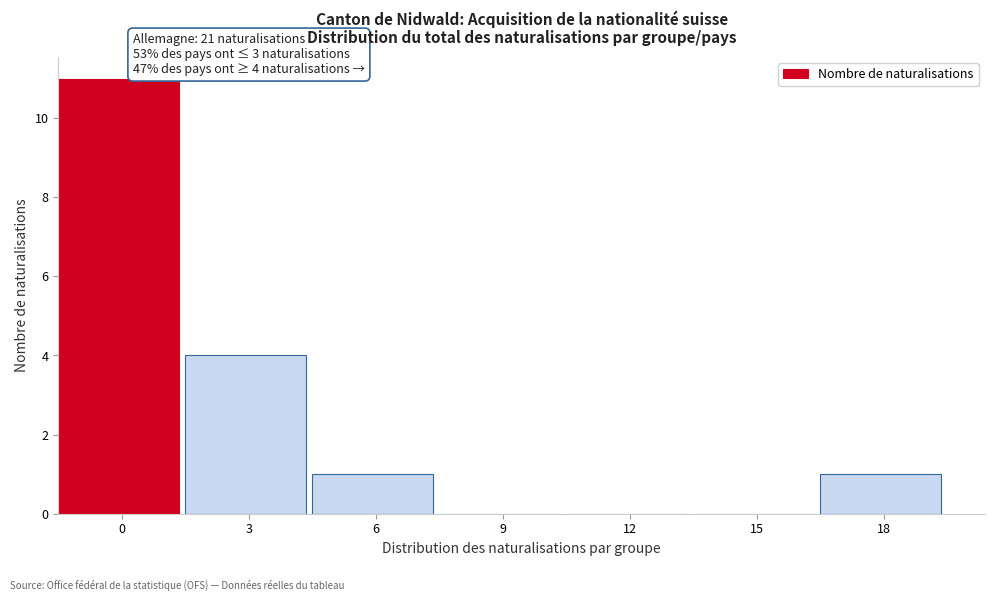

Reading left to right, extract all data points from this chart.

0=11	3=4	6=1	9=0	12=0	15=0	18=1